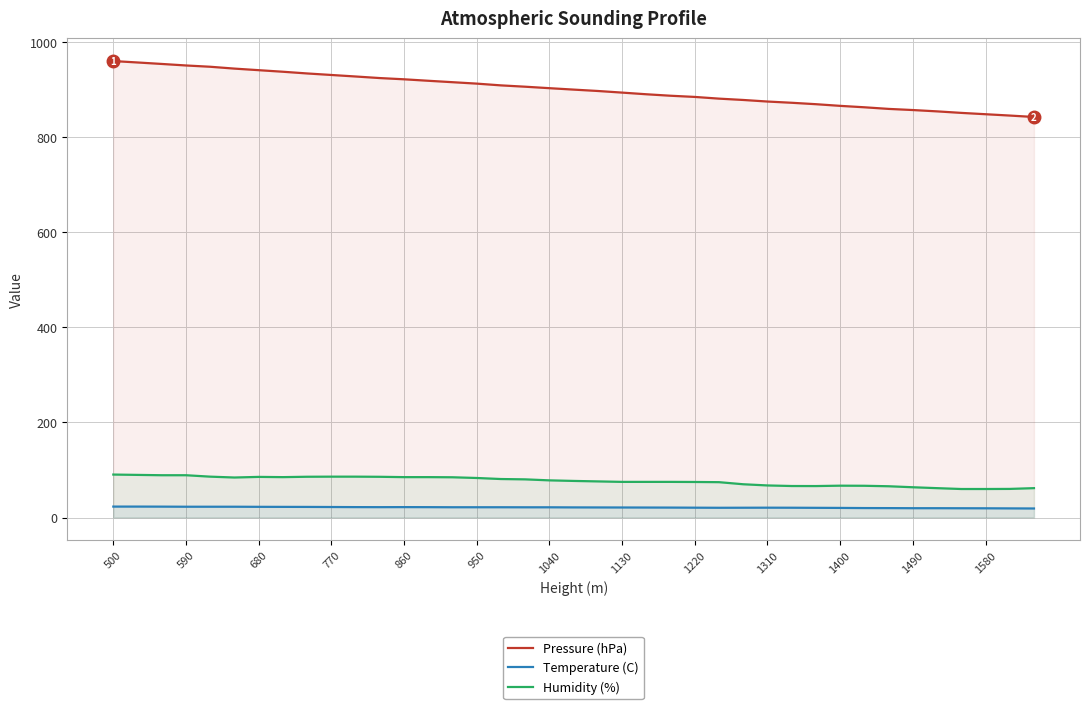

Which series has the largest range (max minus min)?

Pressure (hPa)